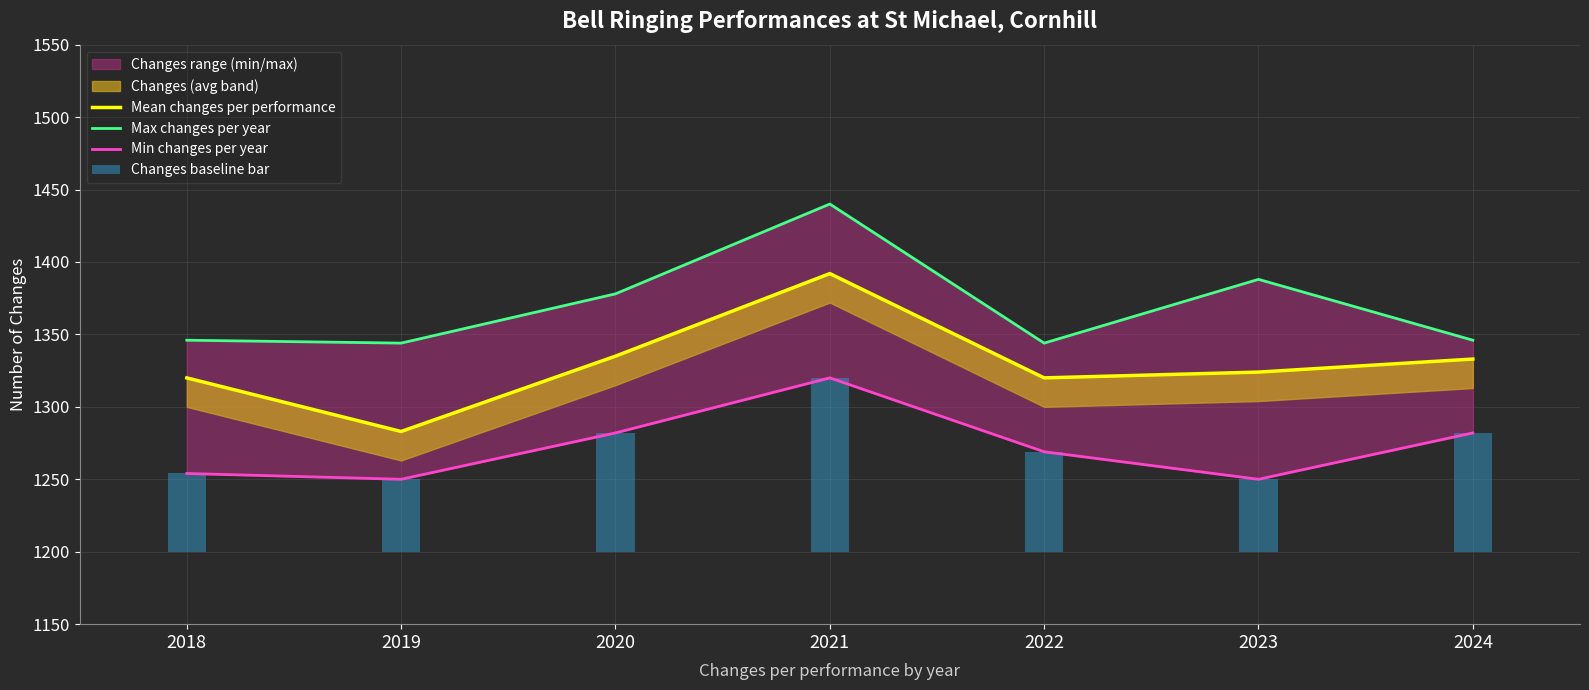

What is the value of the Mean changes per performance bar at the 3rd from the left?

1335